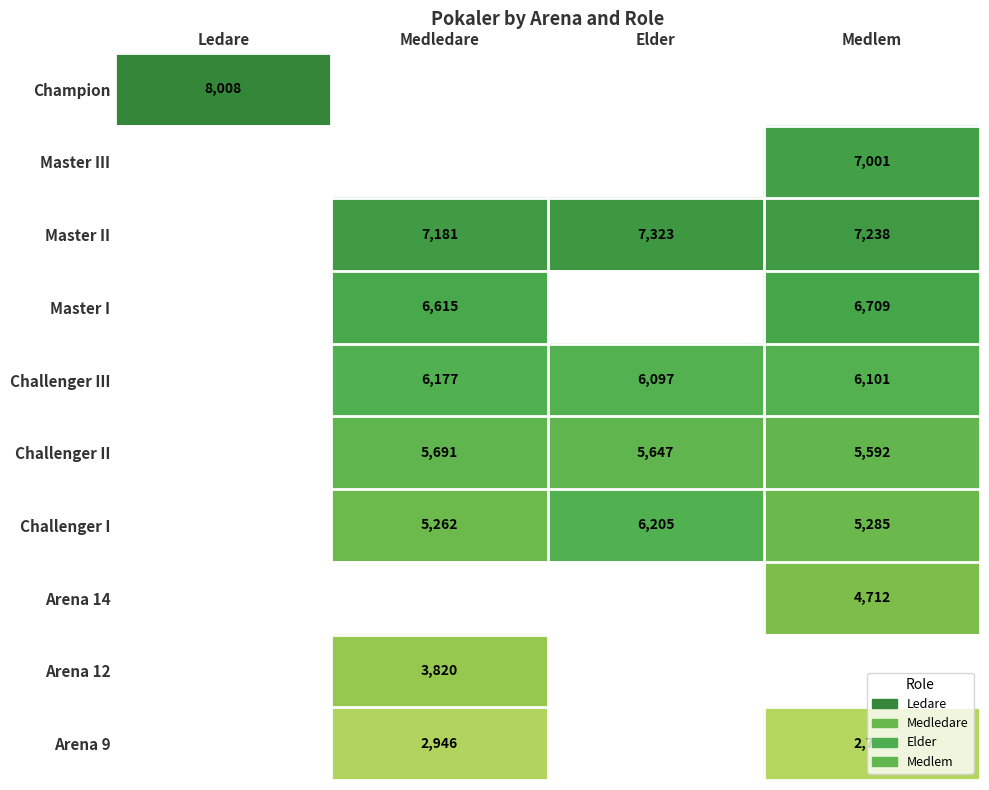

True or false: Champion has a value of 4256 at Ledare.

False